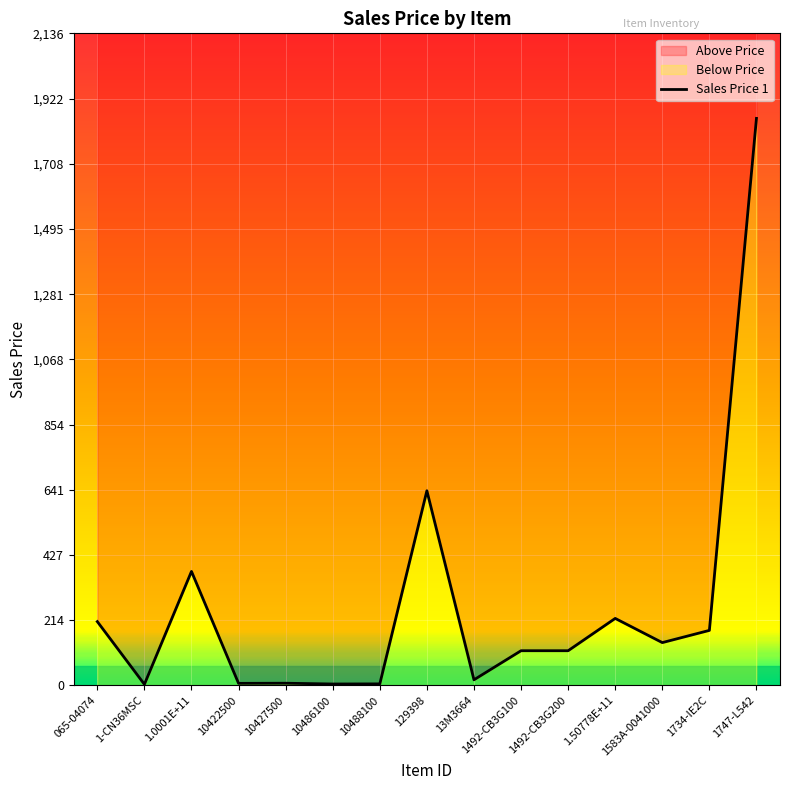

What is the value of the 14th point from the left?

180.2